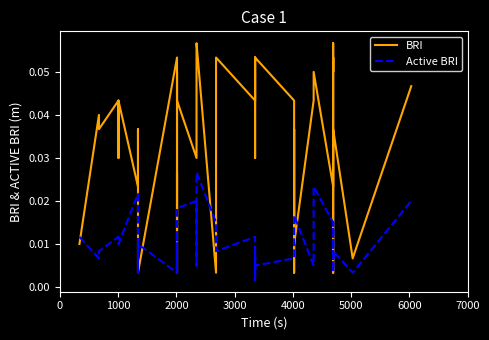

Is this an area chart (filled region under the line)?

No